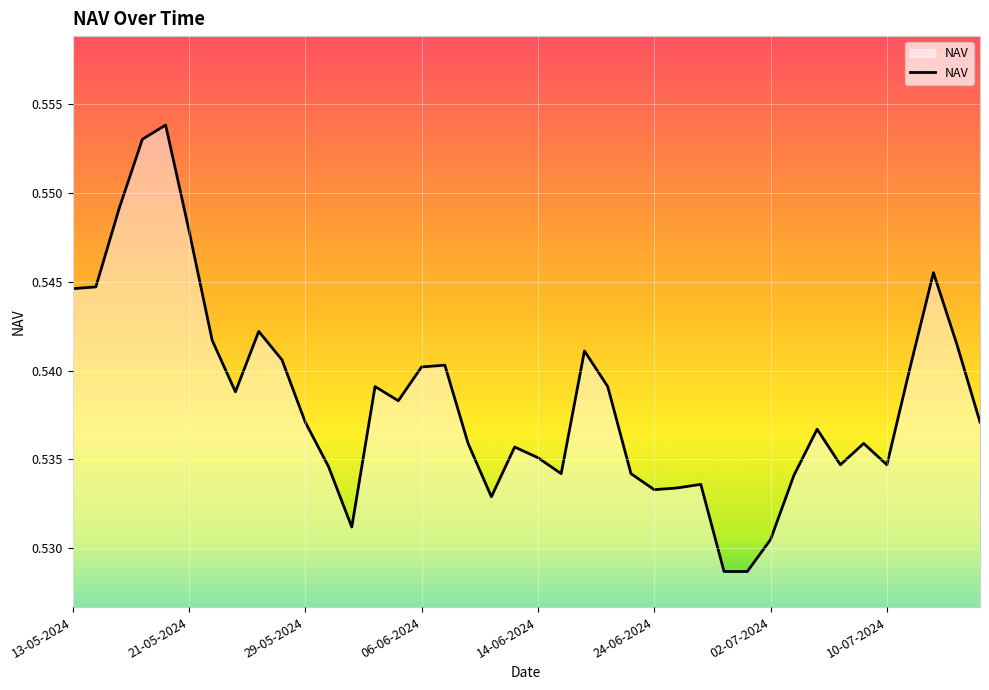

What is the smallest value displayed?

0.5